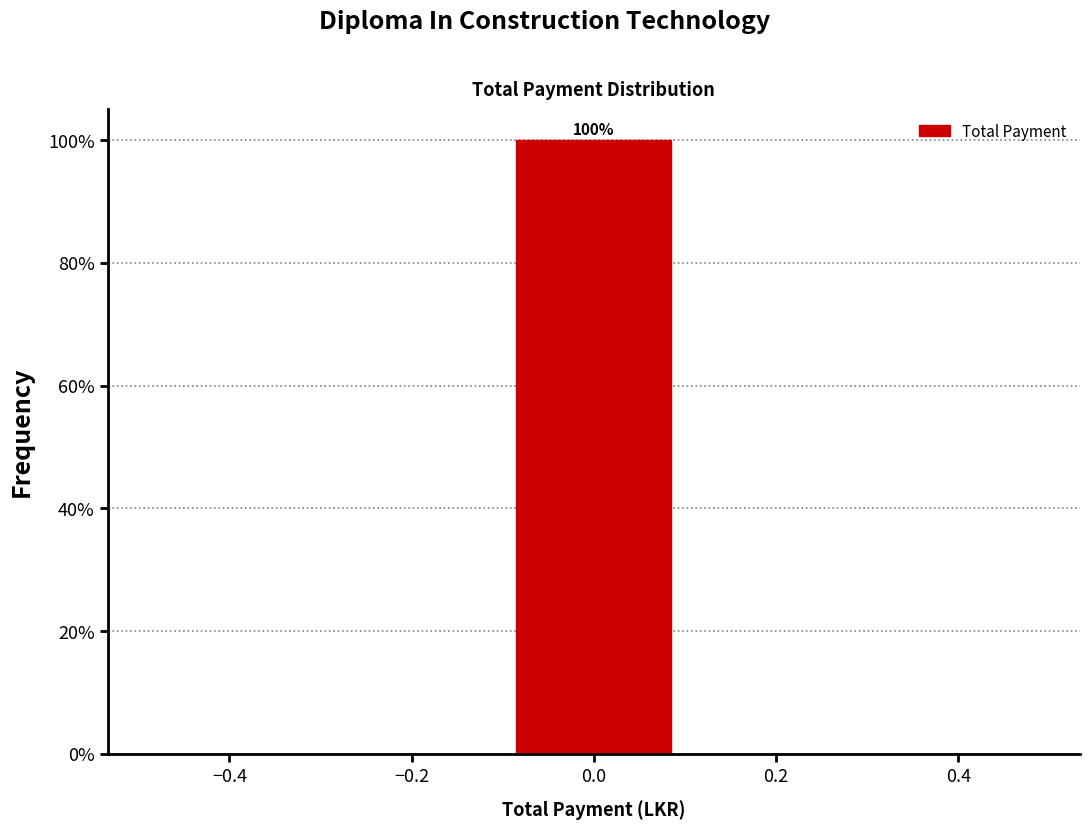

Which range on the x-axis has the tallest bar?

-0.1 to 0.1